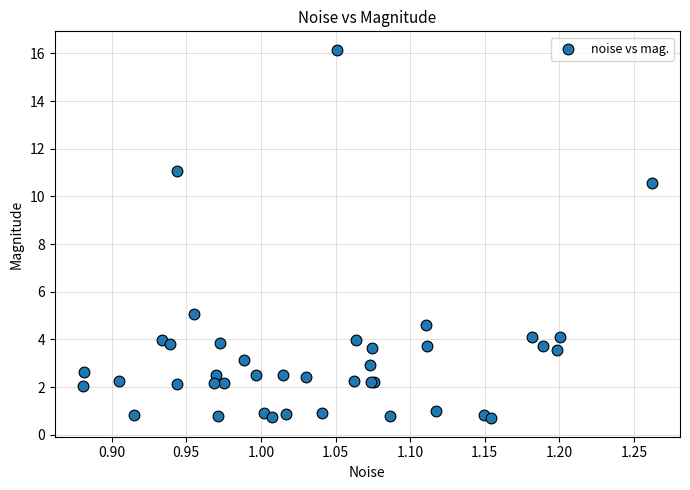

What Y value in the scatter plot is closest to 8?

10.6